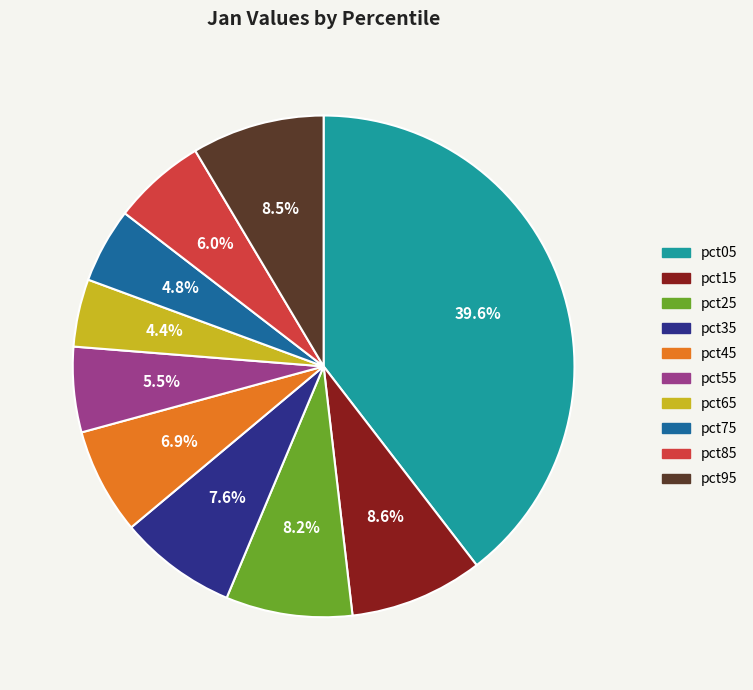

Between pct85 and pct95, which is larger?

pct95